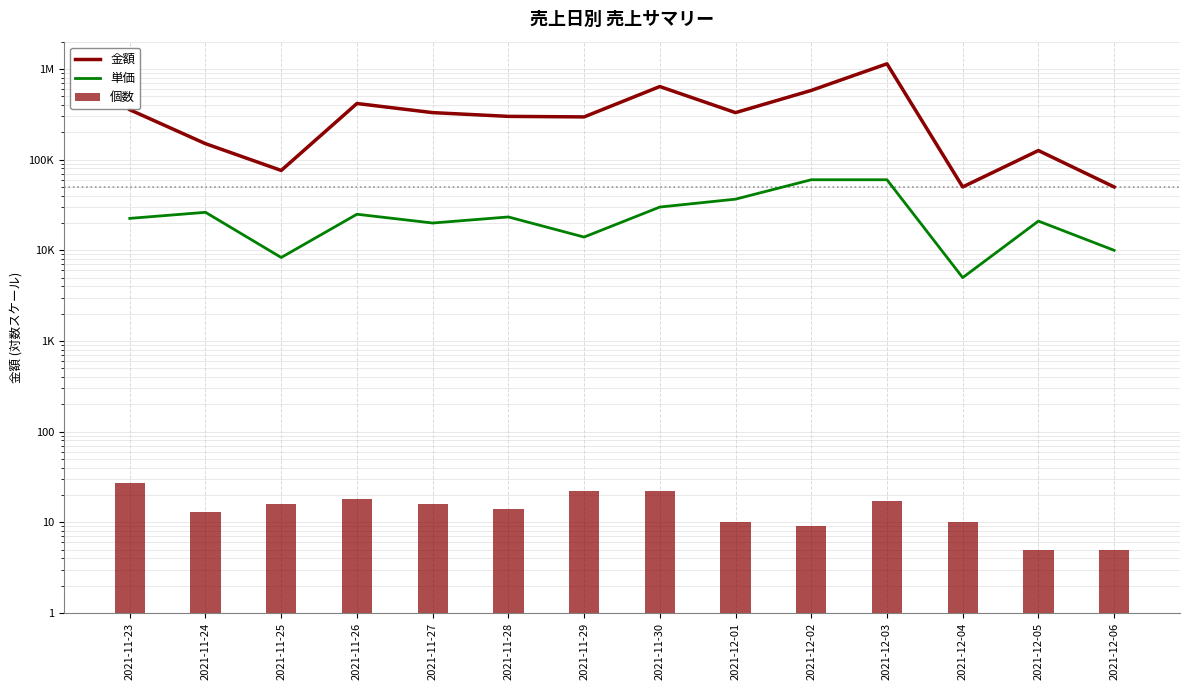

How many values in the 金額 series exceed 330000?

5